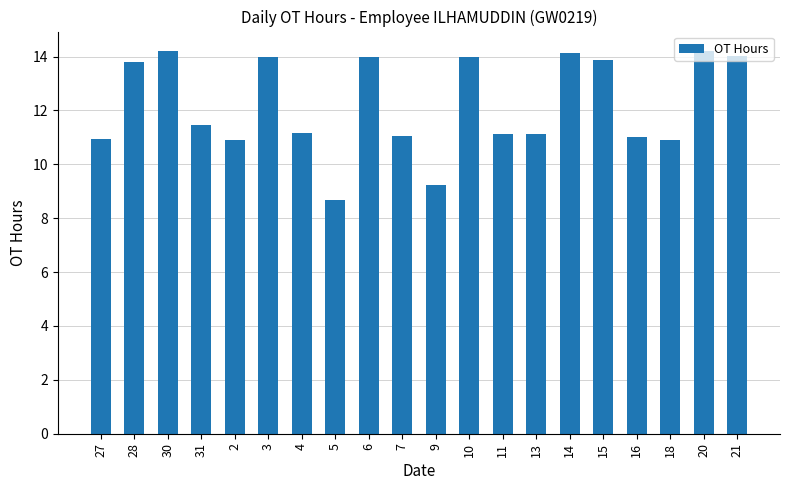

What is the greatest value displayed?

14.2